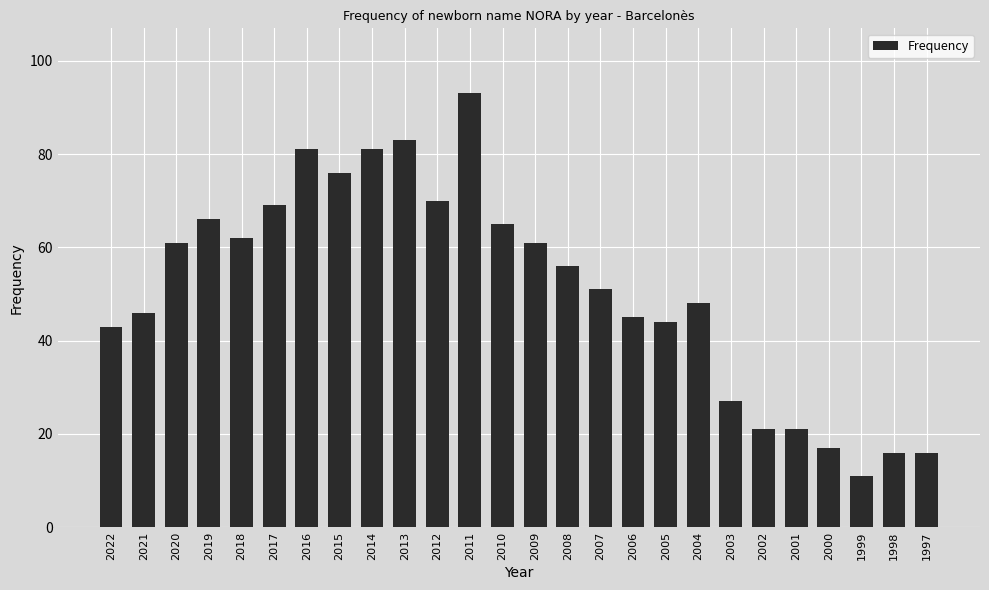

Reading right to left, list all the values displayed in this chart.

16	16	11	17	21	21	27	48	44	45	51	56	61	65	93	70	83	81	76	81	69	62	66	61	46	43